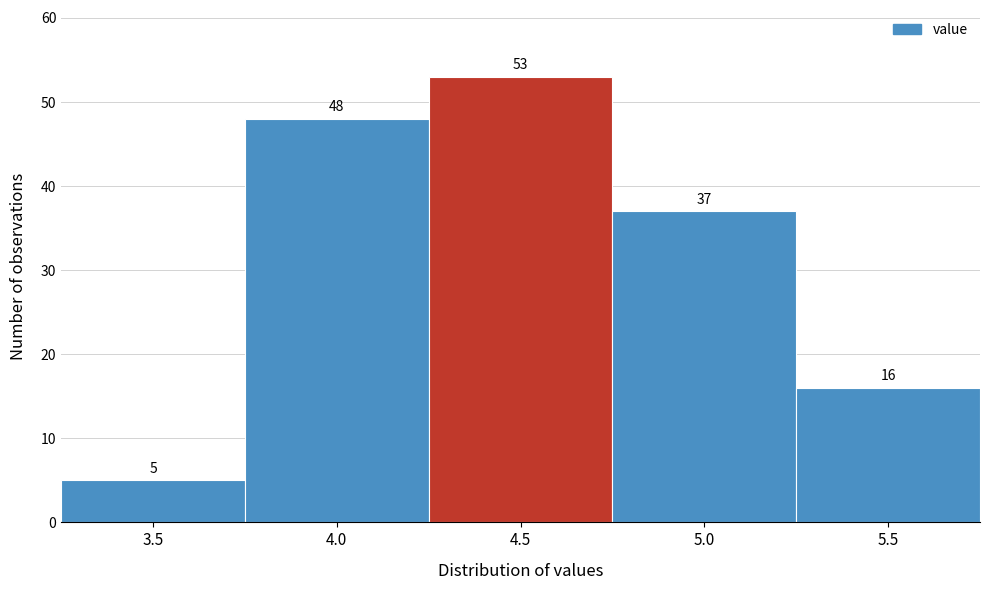

Reading left to right, transcribe all the data shown in this chart.

5	48	53	37	16